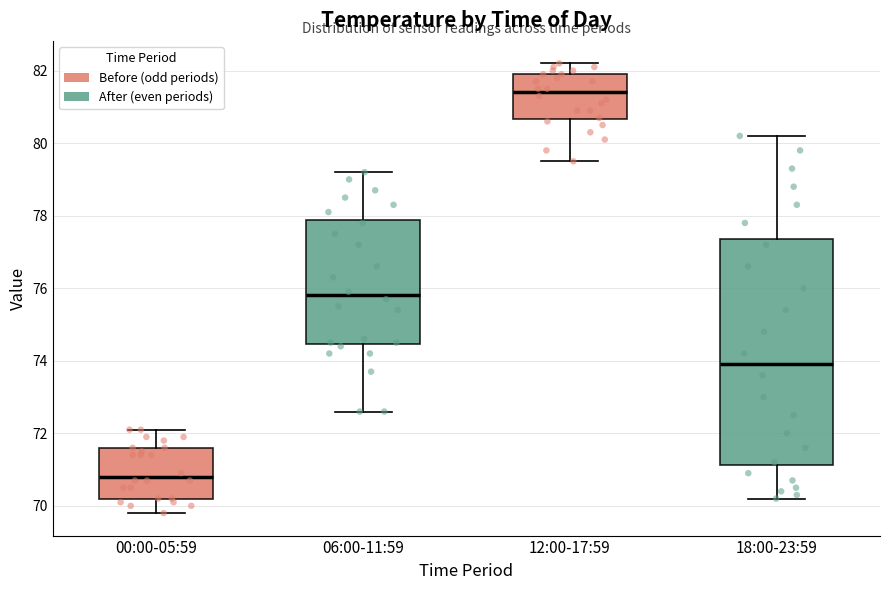

Reading left to right, transcribe this box plot: for each box, give where its median line is, the range the box spans, and where its two whiskers end, as read against the y-axis. The values are not printed on the chart, so give them approximately, as read against the axis.

00:00-05:59: median 70.8, box 70.2 to 71.6, whiskers 69.8 to 72.2
06:00-11:59: median 75.8, box 74.4 to 77.8, whiskers 72.6 to 79.2
12:00-17:59: median 81.4, box 80.6 to 82.0, whiskers 79.6 to 82.2
18:00-23:59: median 74.0, box 71.2 to 77.4, whiskers 70.2 to 80.2